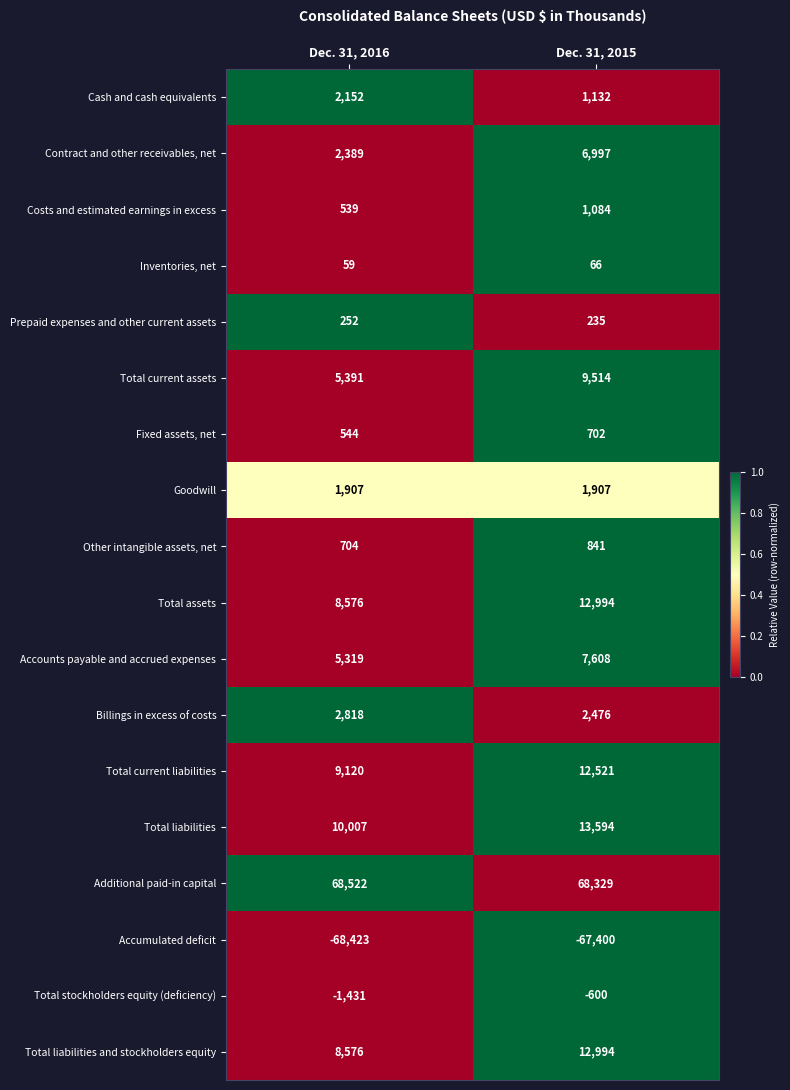

Which label corresponds to the largest value in the chart?

Dec. 31, 2016